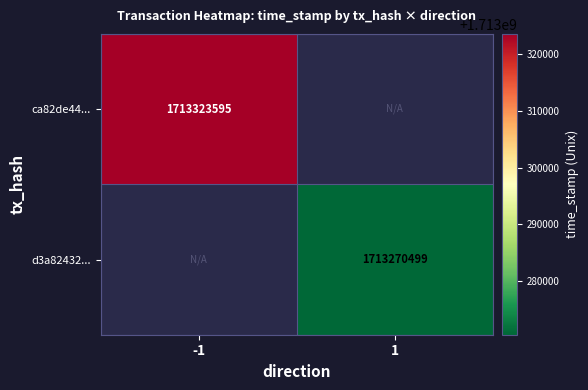

What is the maximum value shown in the chart?

1713323595.0